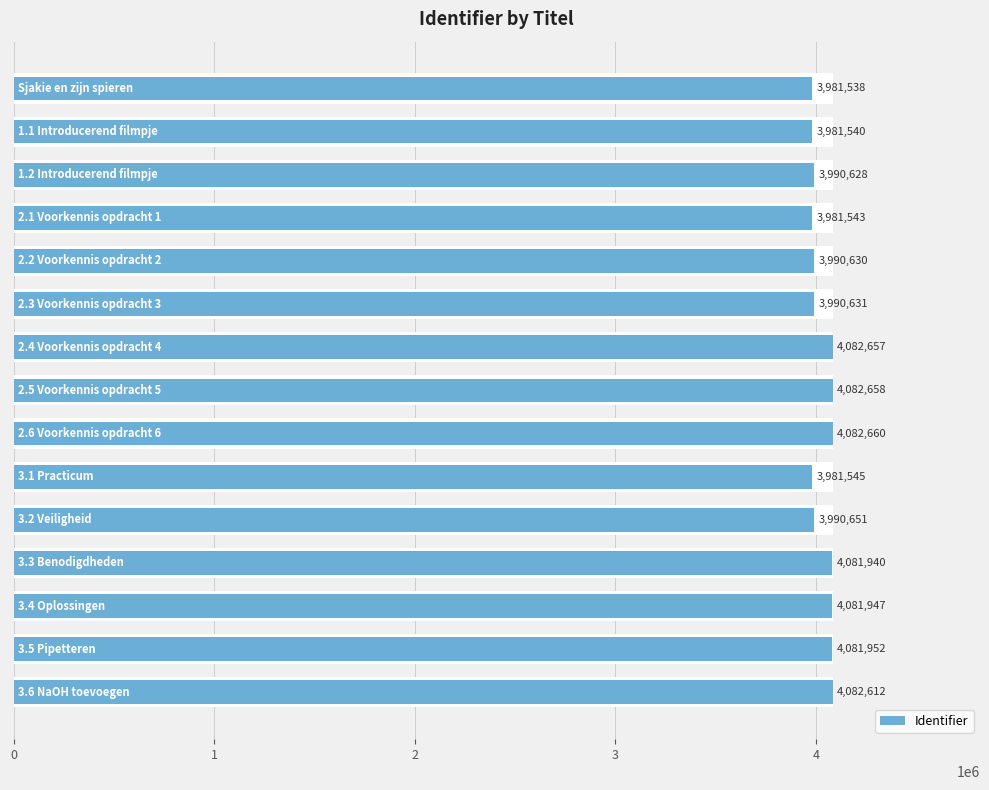

What is the value of the 13th bar from the left?

4081947